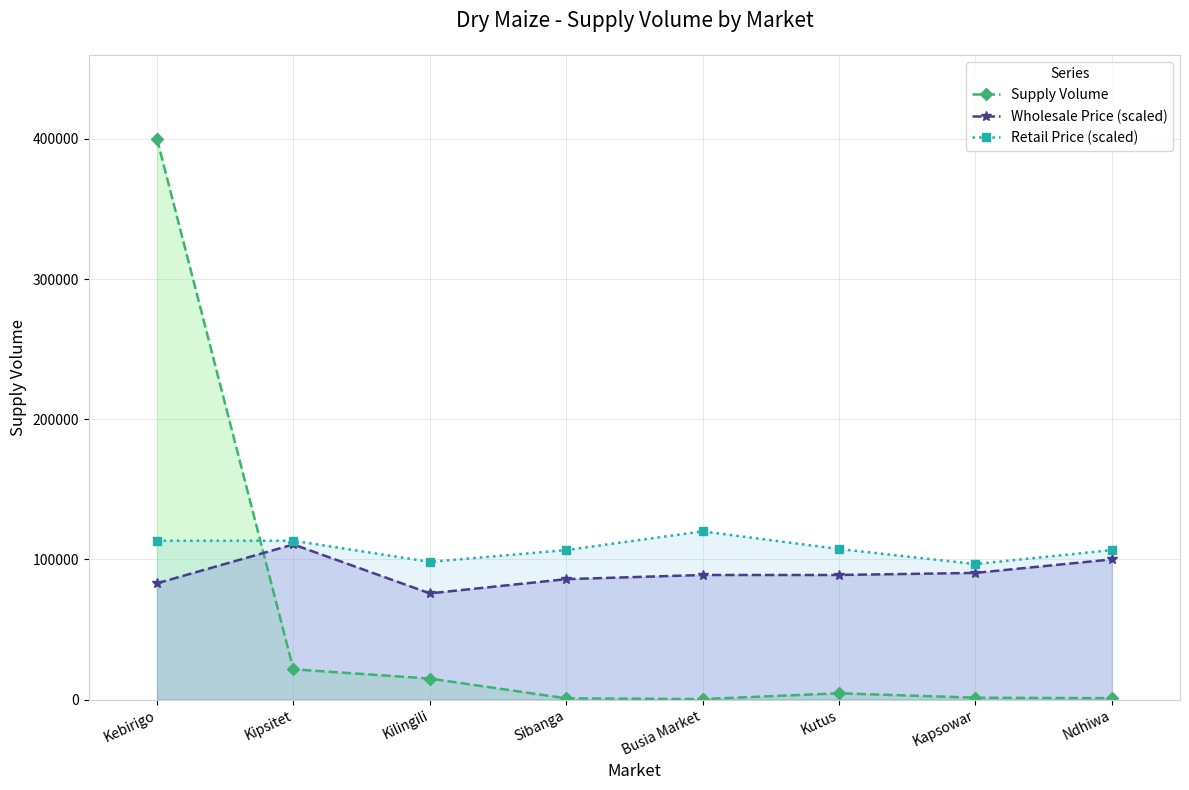

What is the highest value of the Wholesale Price (scaled) series?

110666.7